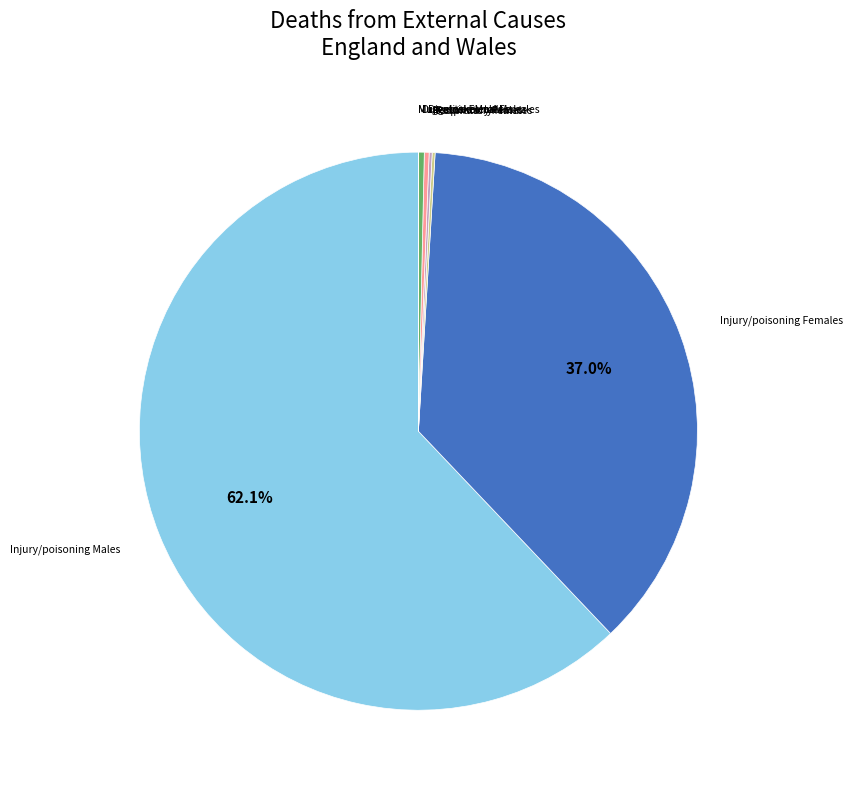

Is there a majority slice in this chart?

Yes